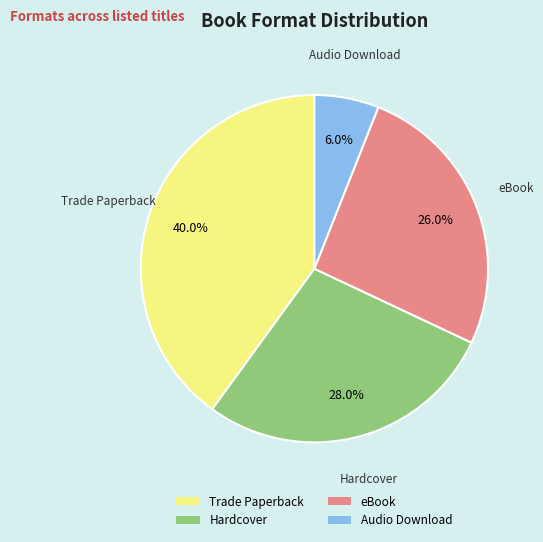

Is the sum of eBook and Audio Download greater than half?

No